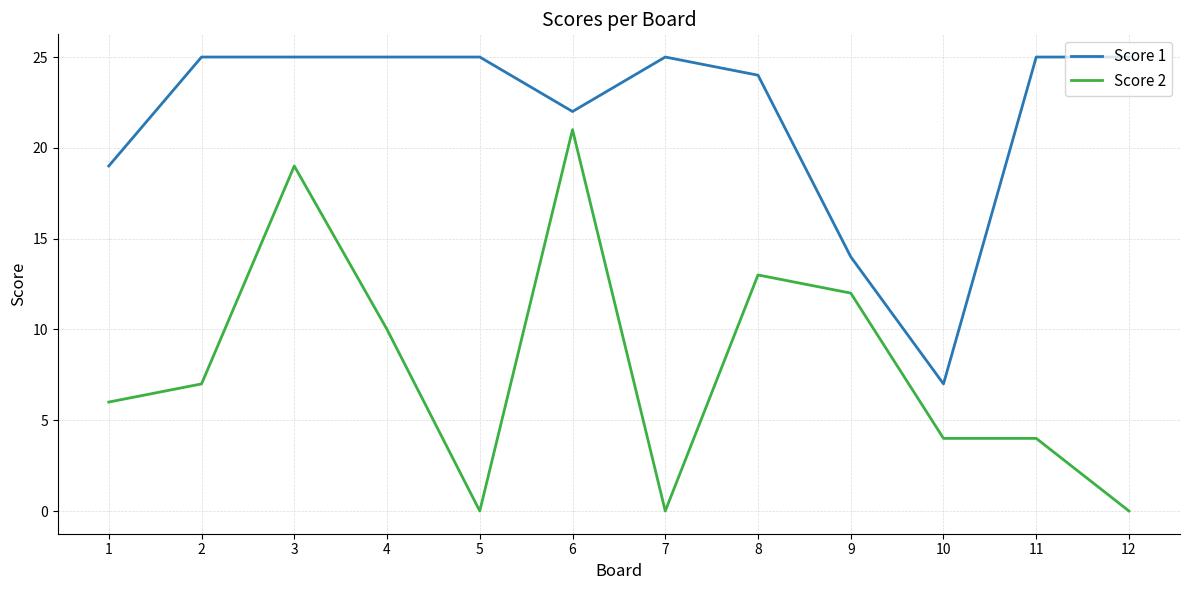

At which label is Score 2 closest to 10?

4